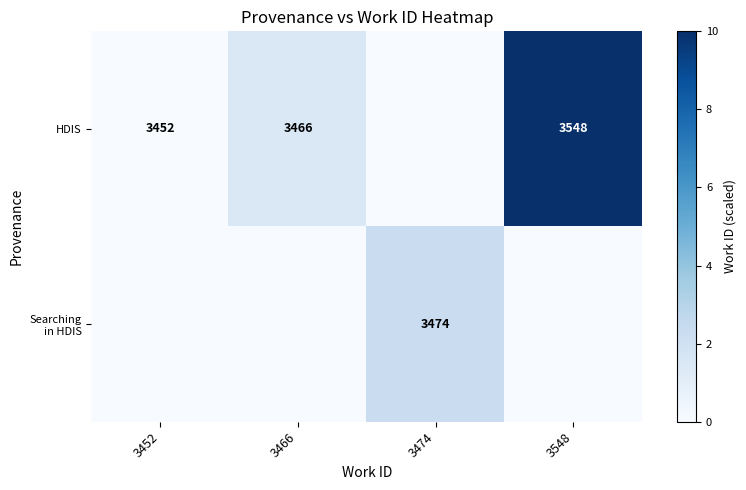

Which label corresponds to the smallest value in the chart?

3452